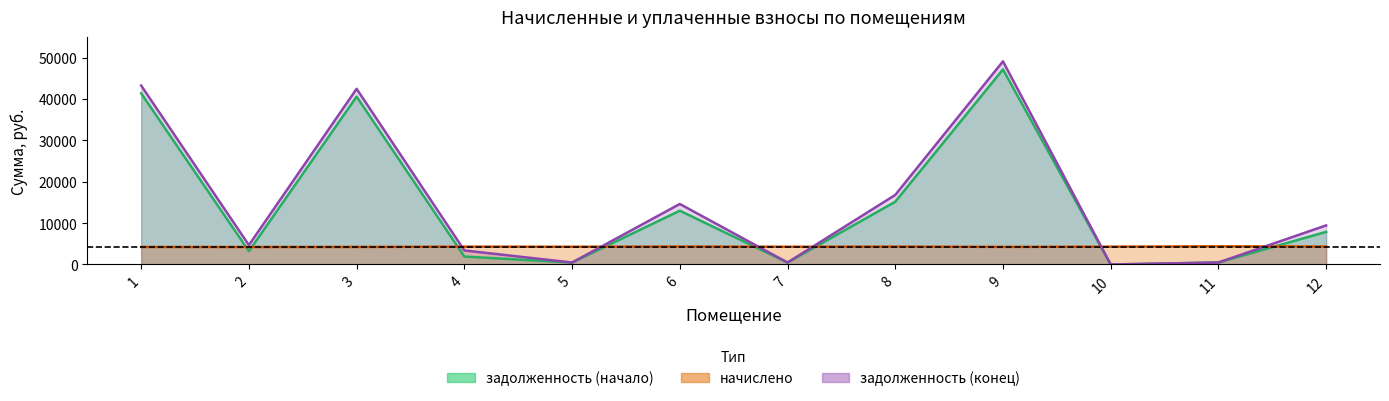

What is the value of the начислено point at the 5th from the left?

4290.2